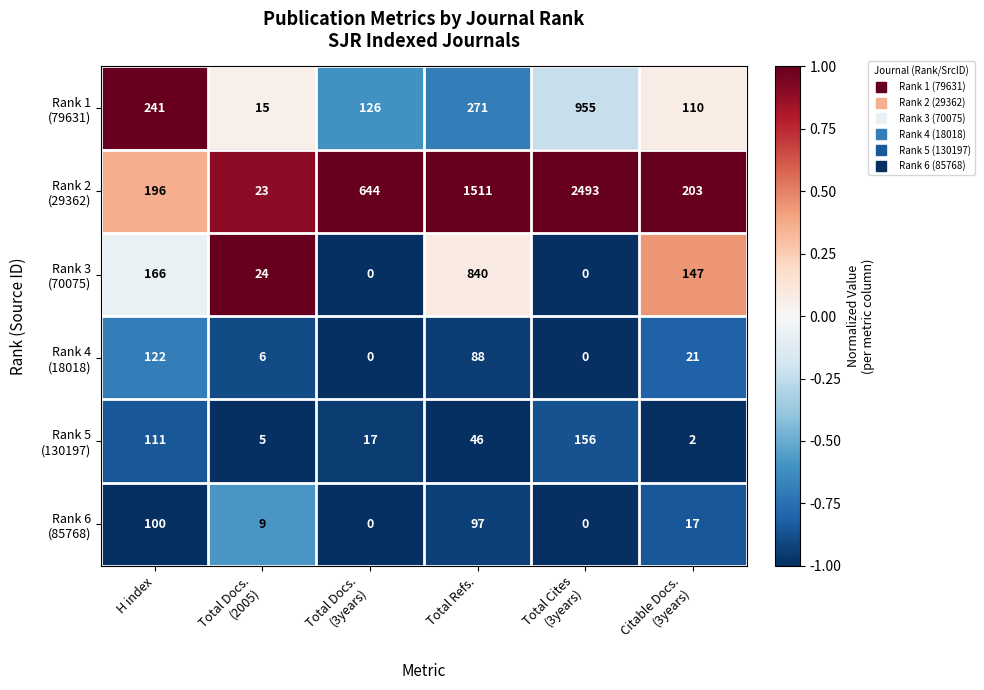

What is the greatest value displayed?

2493